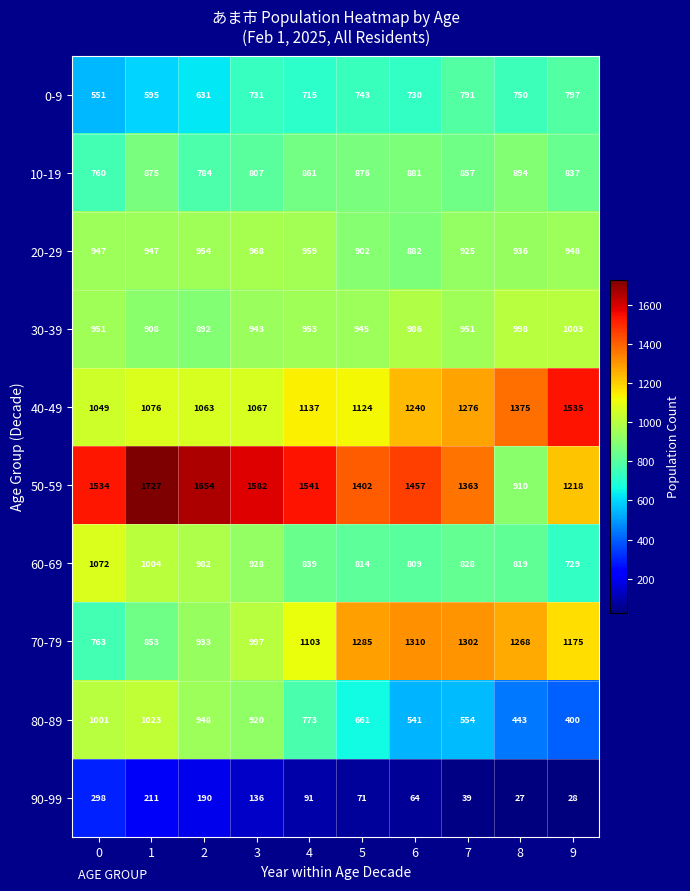

What is the total value across all series at 4?

8972